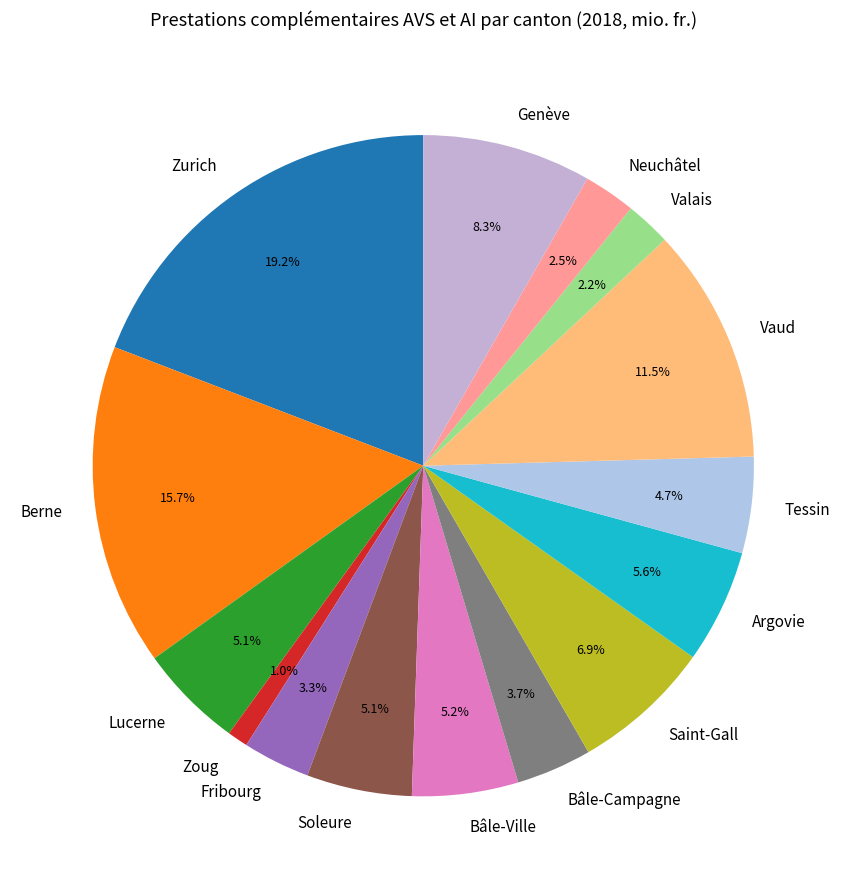

Does Neuchâtel represent more than half of the total?

No